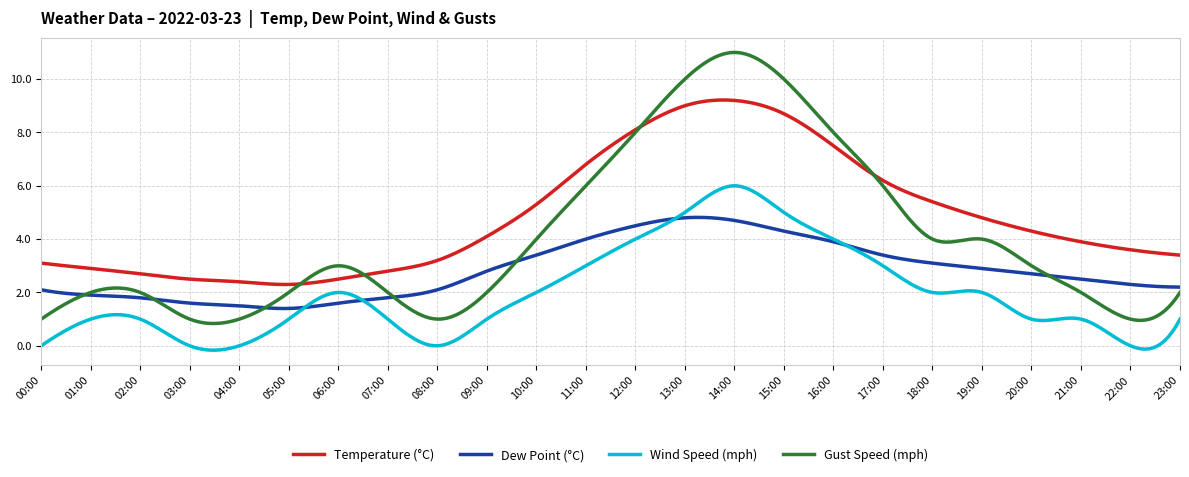

What are all the series names shown in the legend?

Temperature (°C), Dew Point (°C), Wind Speed (mph), Gust Speed (mph)